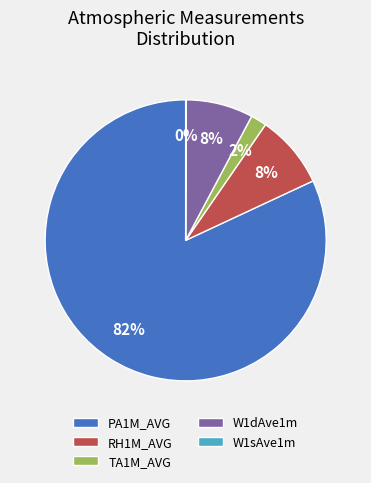

Does any single category account for the majority?

Yes